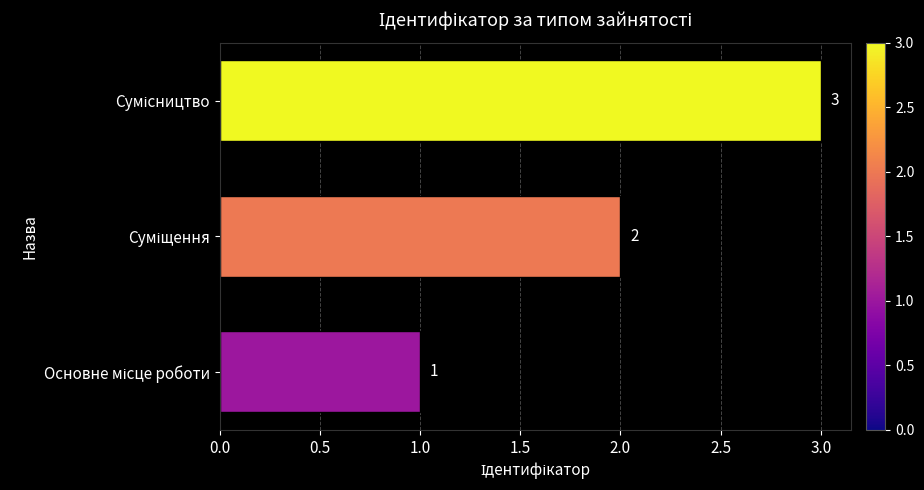

What is the greatest value displayed?

3